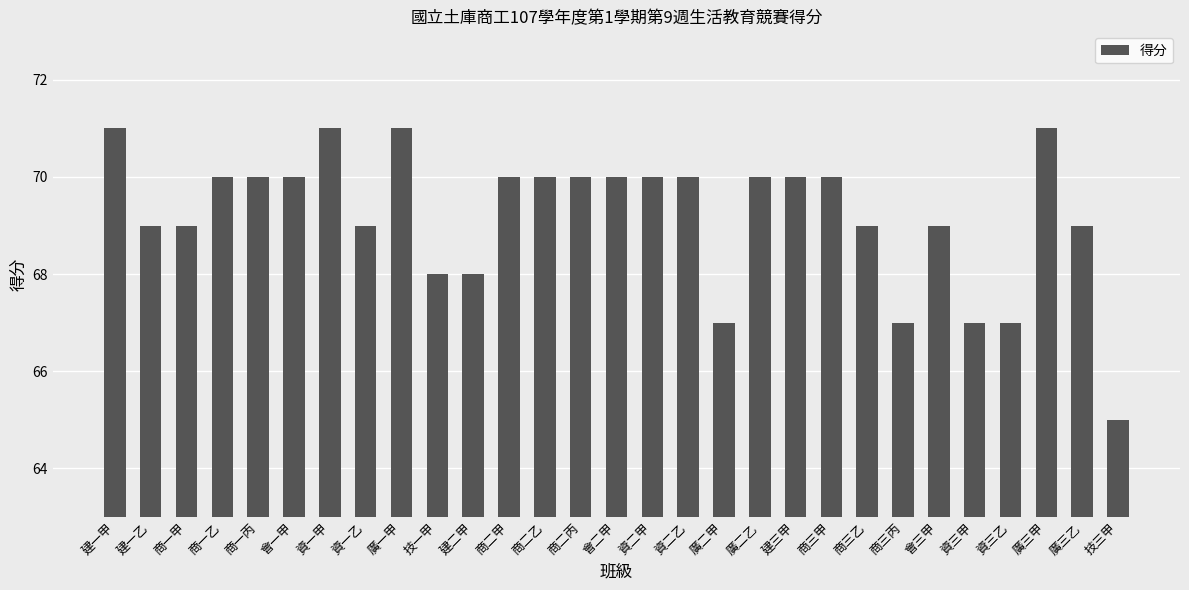

The chart shows a value of 33 at 建二甲. True or false?

False